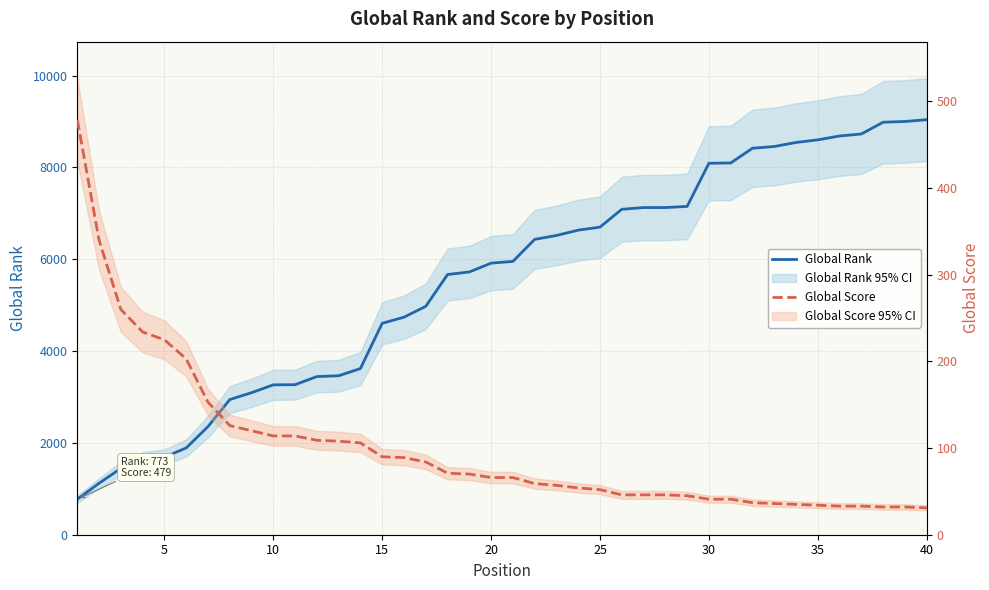

At which category does the chart reach its minimum across all series?

39